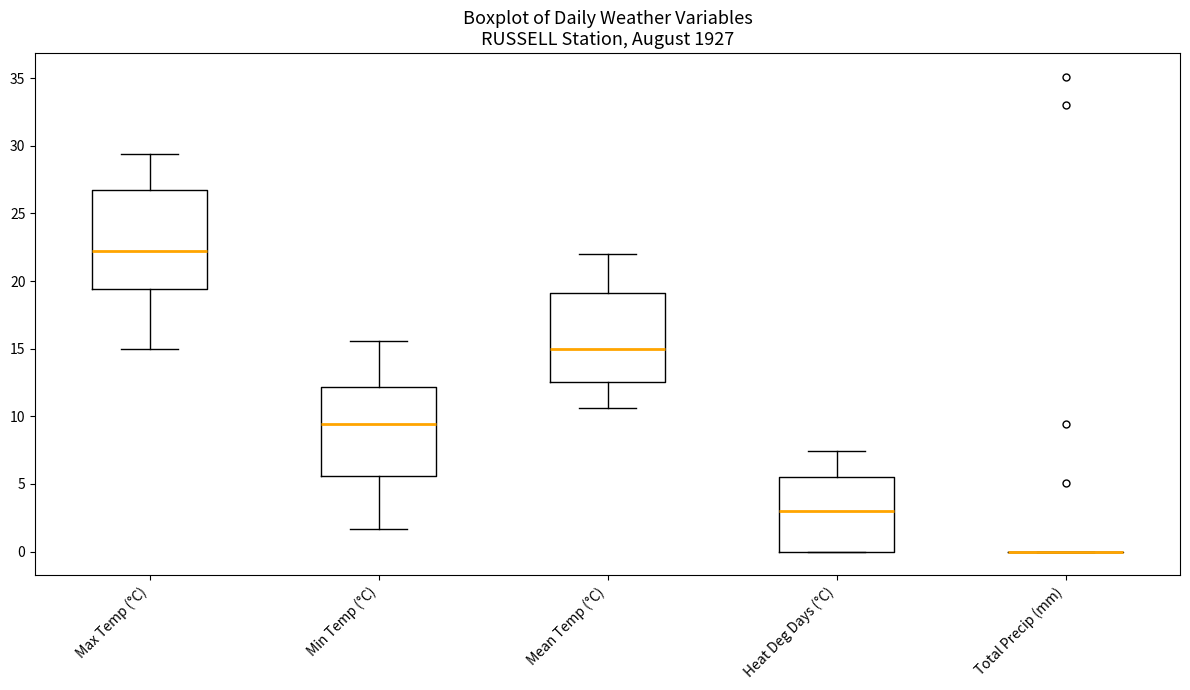

Reading left to right, read every box against the y-axis: the position of its median line, the range the box covers, and the ends of its whiskers. The values are not printed on the chart, so give them approximately, as read against the axis.

Max Temp (°C): median 22.0, box 19.5 to 26.5, whiskers 15.0 to 29.5
Min Temp (°C): median 9.5, box 5.5 to 12.0, whiskers 1.5 to 15.5
Mean Temp (°C): median 15.0, box 12.5 to 19.0, whiskers 10.5 to 22.0
Heat Deg Days (°C): median 3.0, box 0.0 to 5.5, whiskers 0.0 to 7.5
Total Precip (mm): box collapsed to a line at 0.0, whiskers 0.0 to 0.0